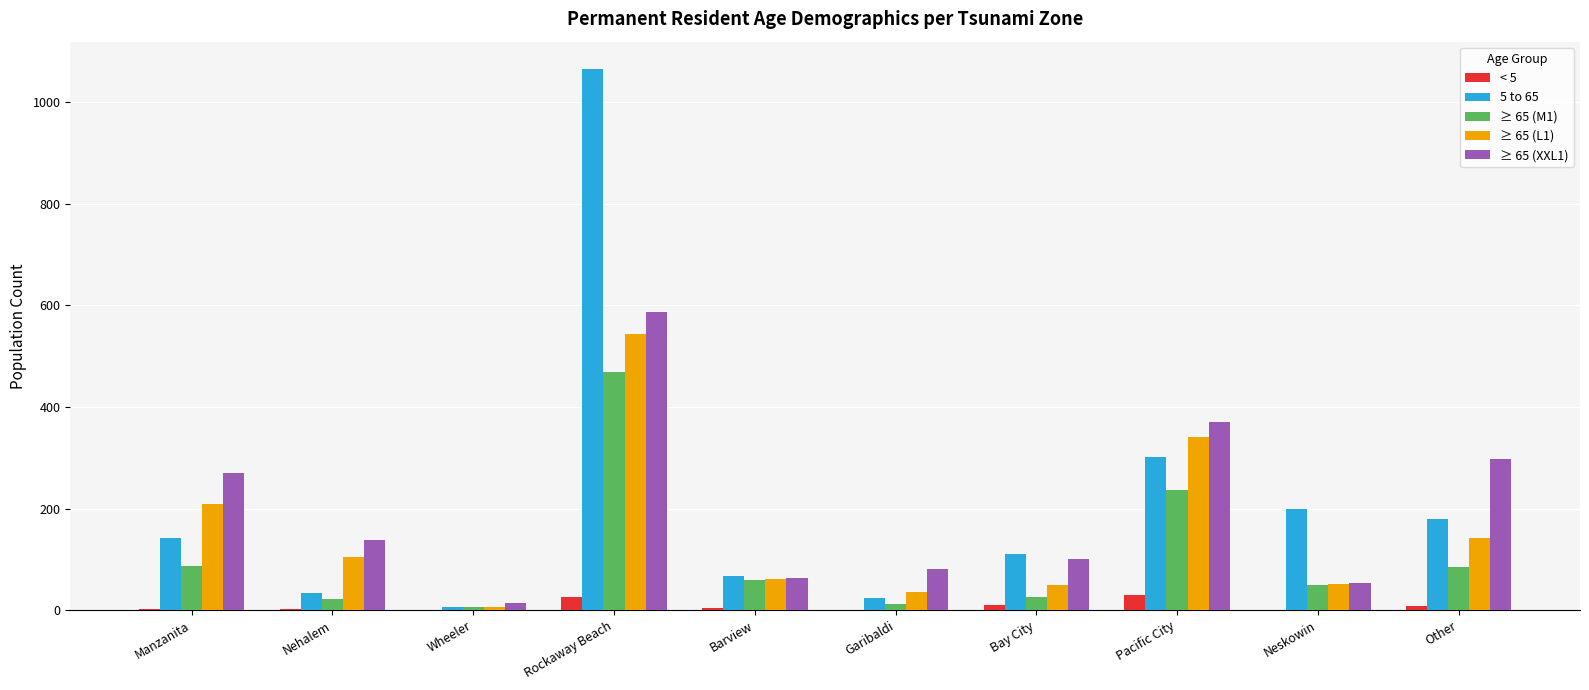

The 5 to 65 series shows 301.9 at Pacific City. True or false?

True